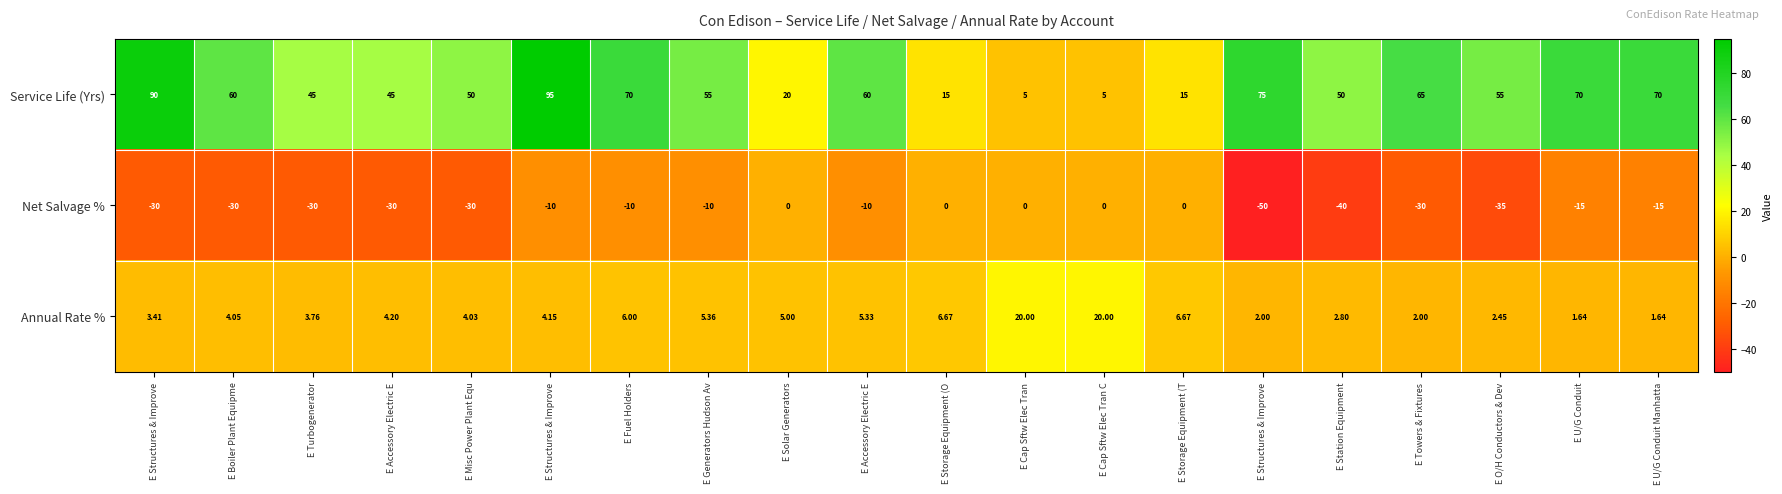

How many negative values does the Net Salvage % series have?

15